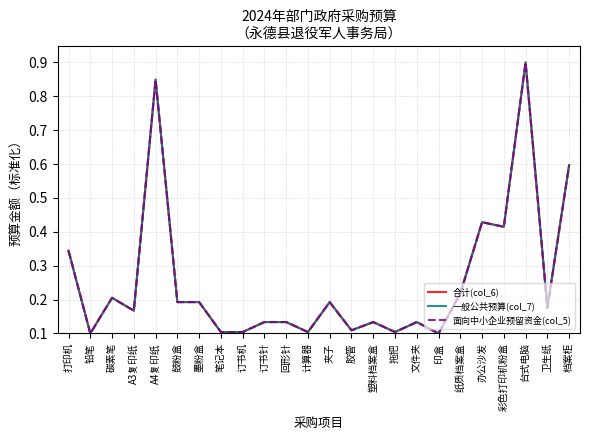

True or false: 合计(col_6) and 面向中小企业预留资金(col_5) intersect in this chart.

False